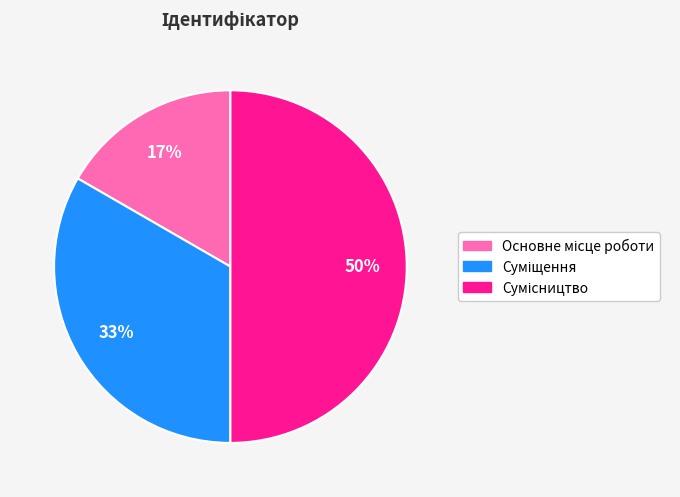

To the nearest percent, what is the average slice percentage?

33%